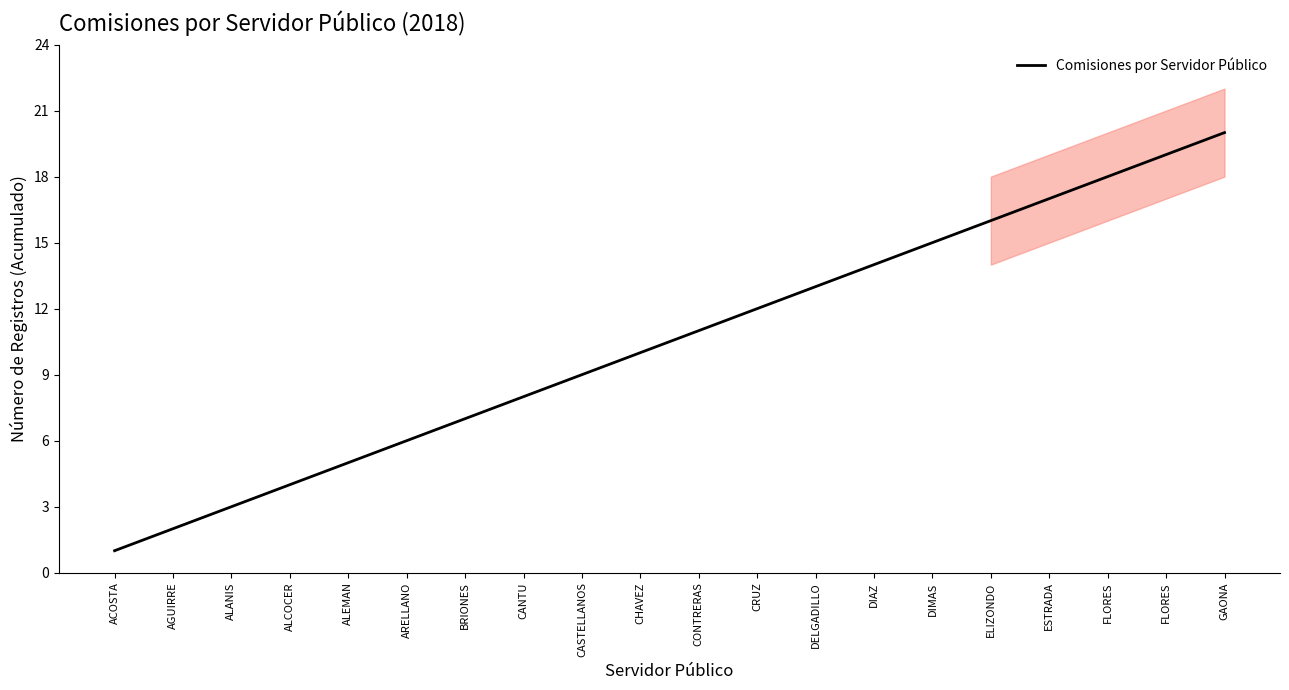

What is the minimum value shown in the chart?

1